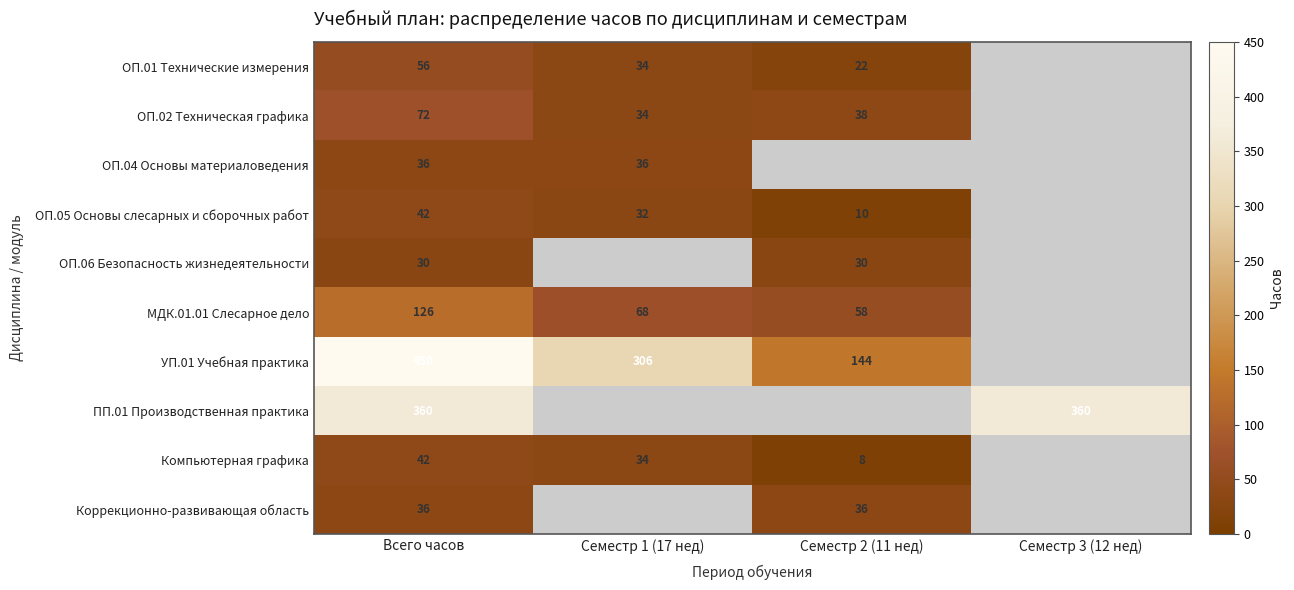

At which category is the sum across all series the highest?

Всего часов